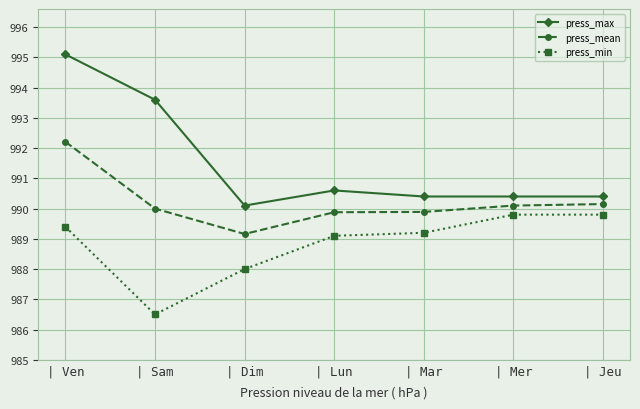

At which category is the sum across all series the highest?

| Ven